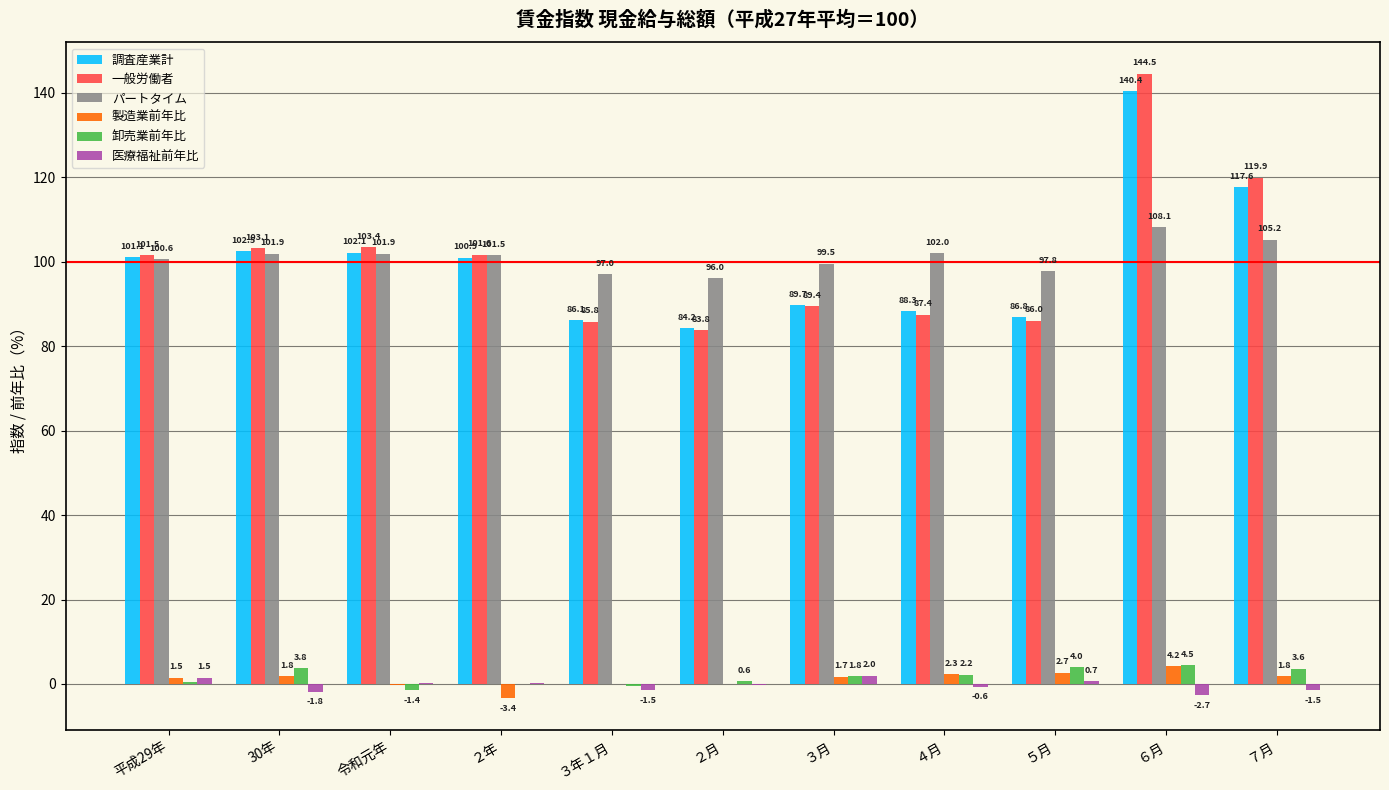

Reading left to right, transcribe all the data shown in this chart.

調査産業計: 101.1	102.5	102.1	100.9	86.1	84.2	89.7	88.3	86.8	140.4	117.6
一般労働者: 101.5	103.1	103.4	101.6	85.8	83.8	89.4	87.4	86.0	144.5	119.9
パートタイム: 100.6	101.9	101.9	101.5	97.0	96.0	99.5	102.0	97.8	108.1	105.2
製造業前年比: 1.5	1.8	-0.3	-3.4	0.1	-0.1	1.7	2.3	2.7	4.2	1.8
卸売業前年比: 0.5	3.8	-1.4	0.1	-0.4	0.6	1.8	2.2	4.0	4.5	3.6
医療福祉前年比: 1.5	-1.8	0.3	0.2	-1.5	-0.2	2.0	-0.6	0.7	-2.7	-1.5